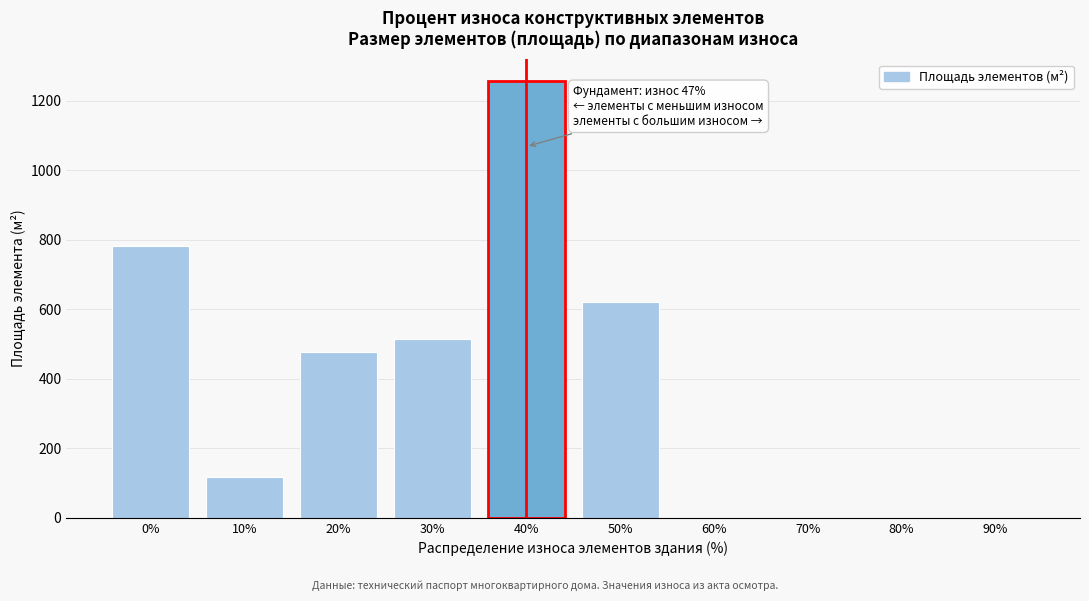

Reading right to left, transcribe all the data shown in this chart.

90%=0.0	80%=0.0	70%=0.0	60%=0.0	50%=620.0	40%=1256.8	30%=515.0	20%=477.0	10%=118.0	0%=781.4